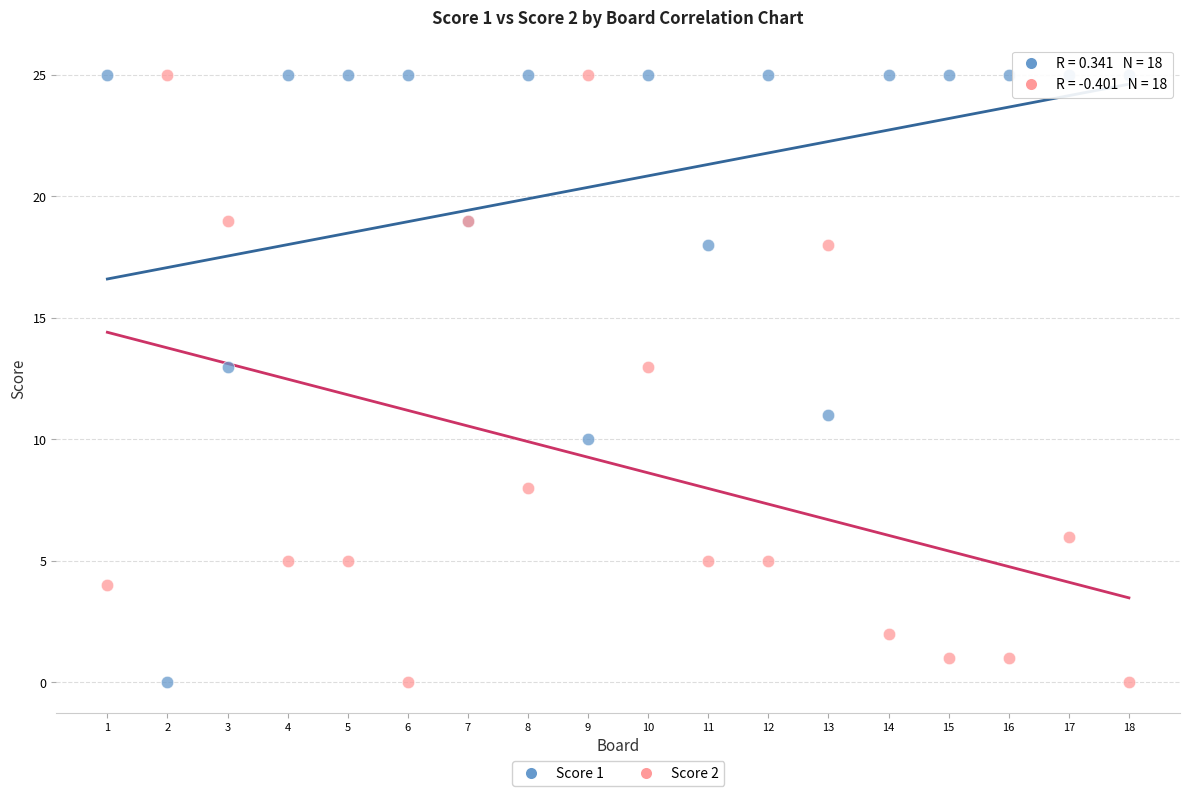

What is the X range (max minus min) for the scatter plot?

17